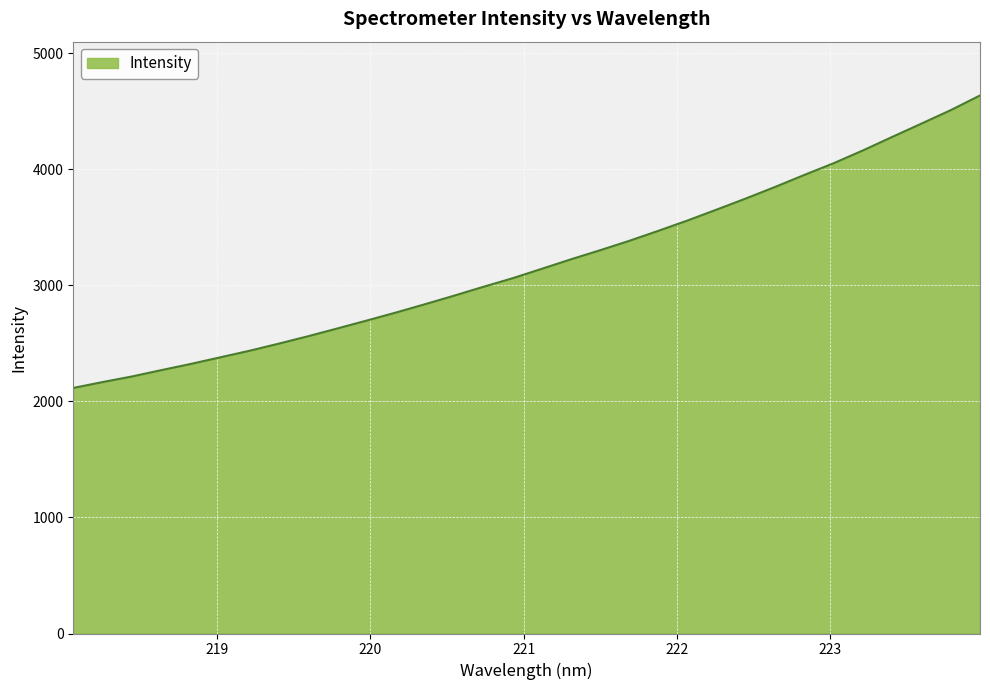

What is the difference between the maximum and minimum values?

2520.4